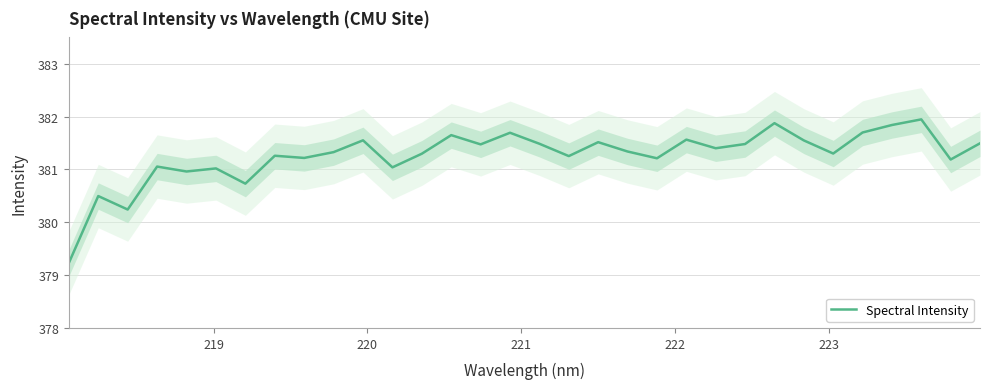

What is the maximum value for Spectral Intensity?

381.9